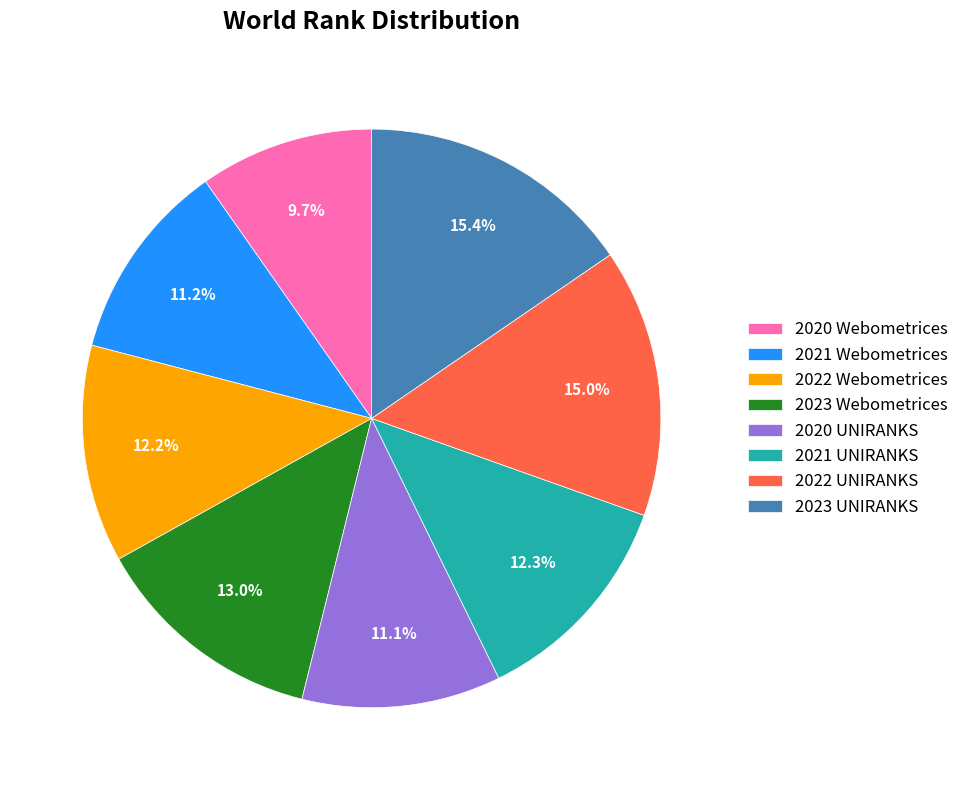

How many slices are in this pie chart?

8